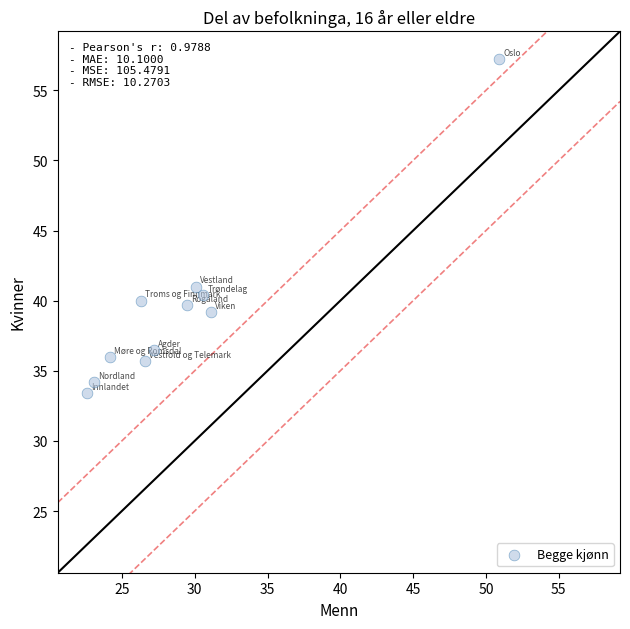

What Y value in the scatter plot is closest to 45?

41.0